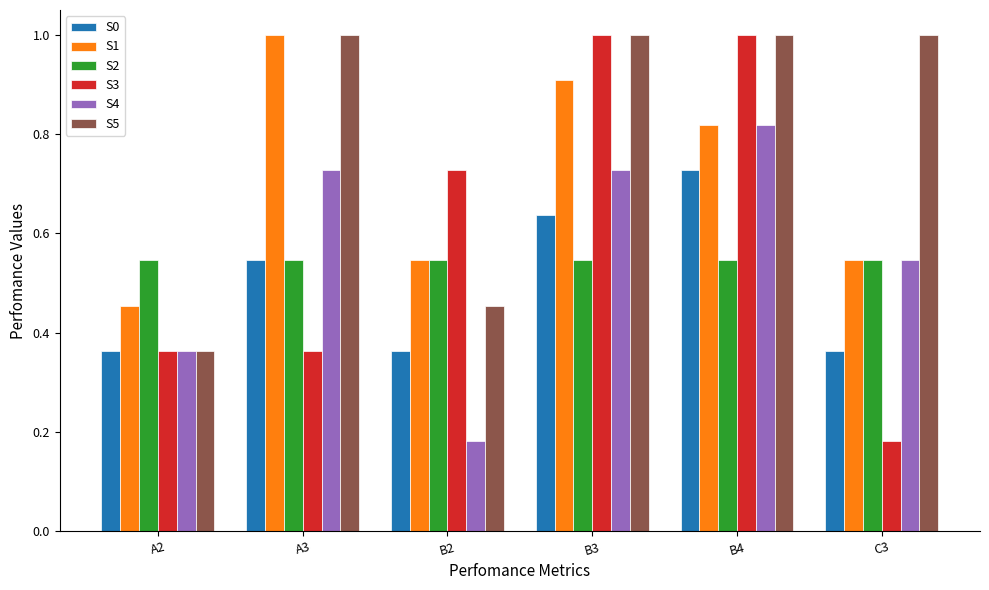

Are the bars grouped side by side (vs. stacked)?

Yes